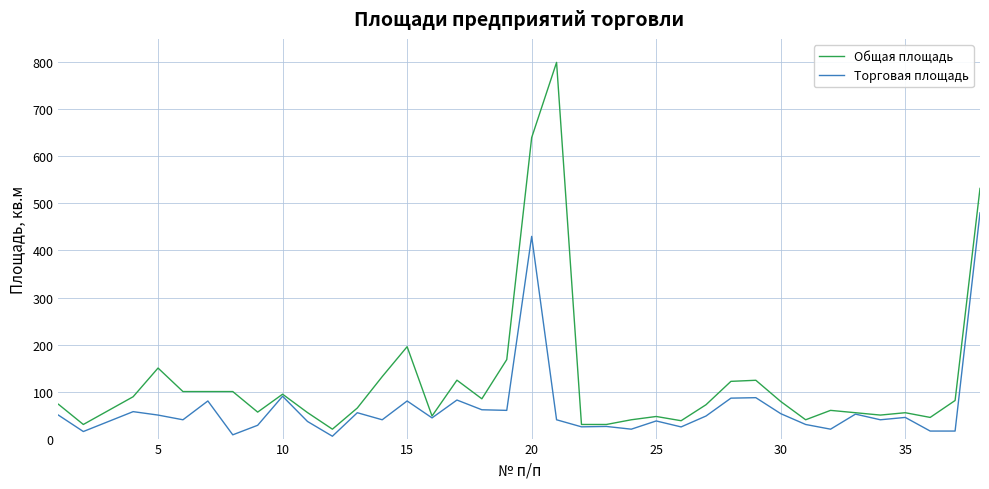

Which series has the largest total across all categories?

Общая площадь